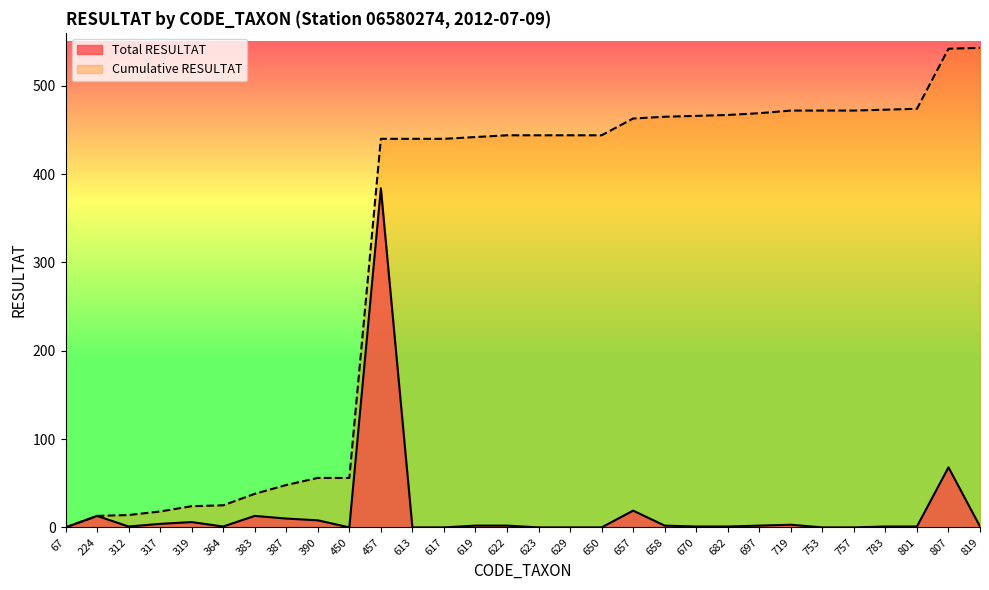

Is it true that Total RESULTAT equals 14 at 390?

False